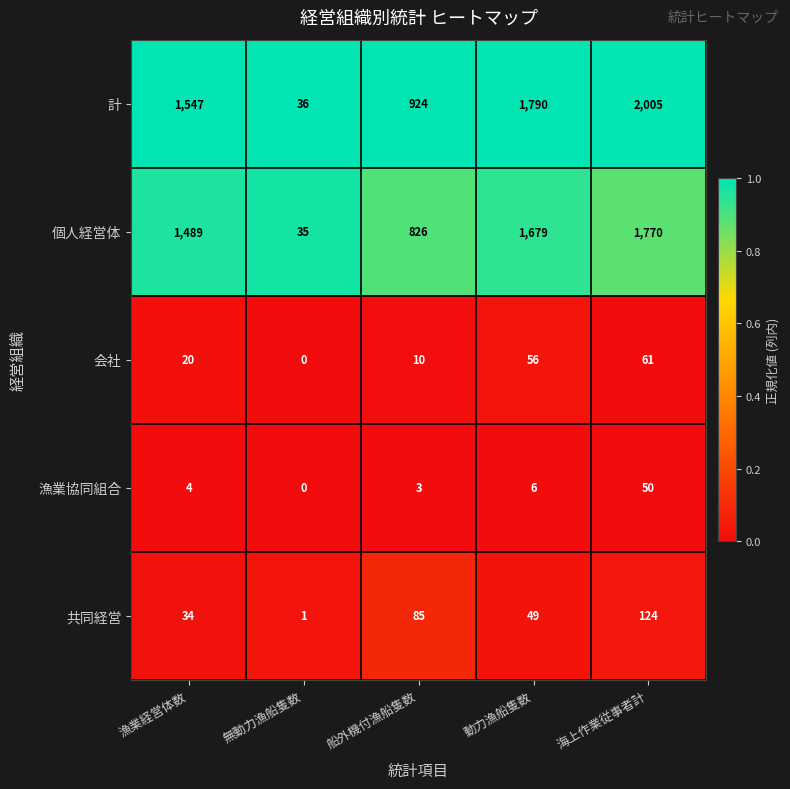

Where is 個人経営体 nearest to the value 902?

船外機付漁船隻数